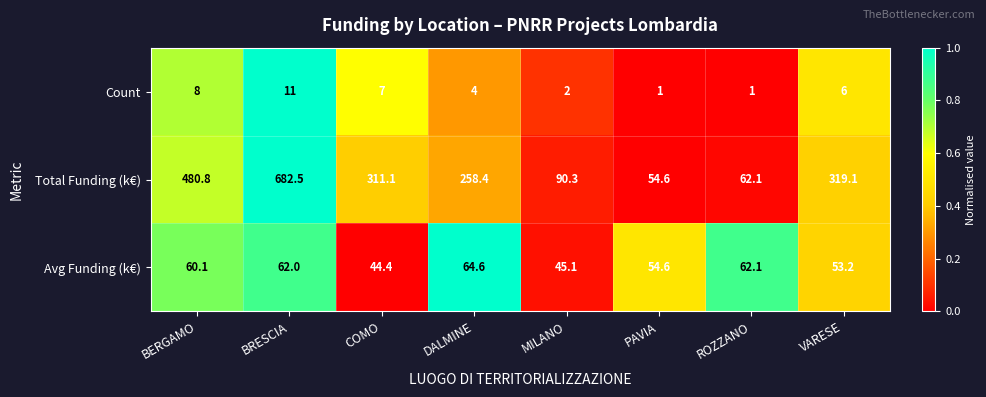

What is the total value across all series at COMO?

362.5